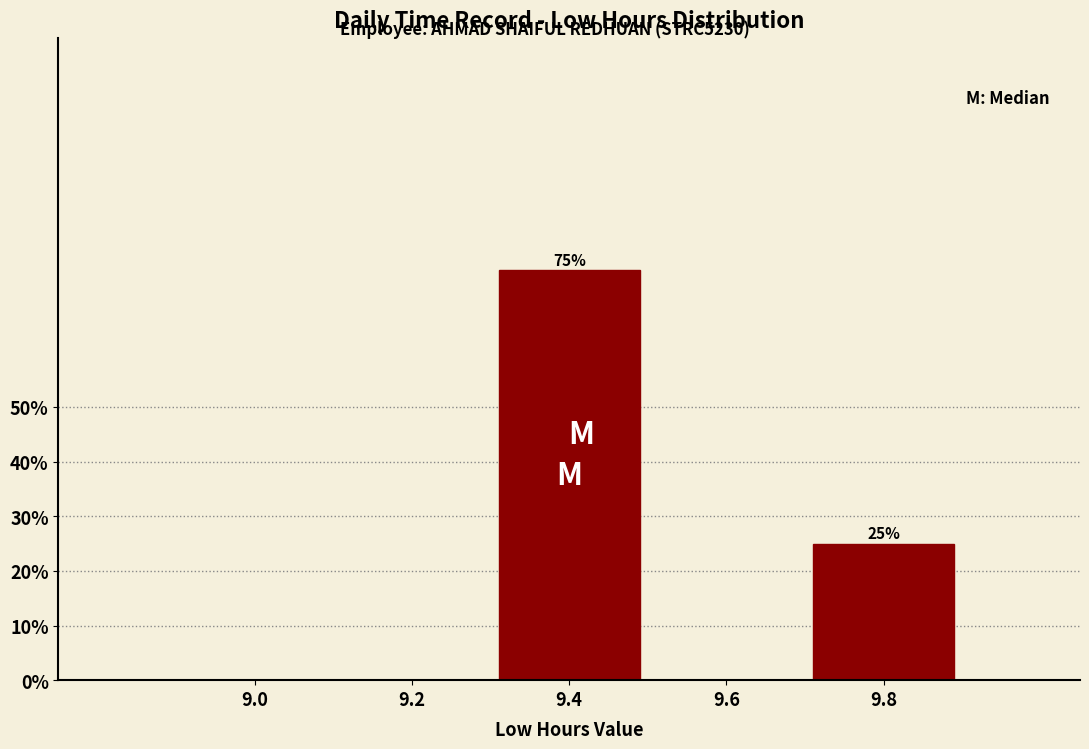

Reading left to right, list all the values displayed in this chart.

9.0=0	9.2=0	9.4=75	9.6=0	9.8=25